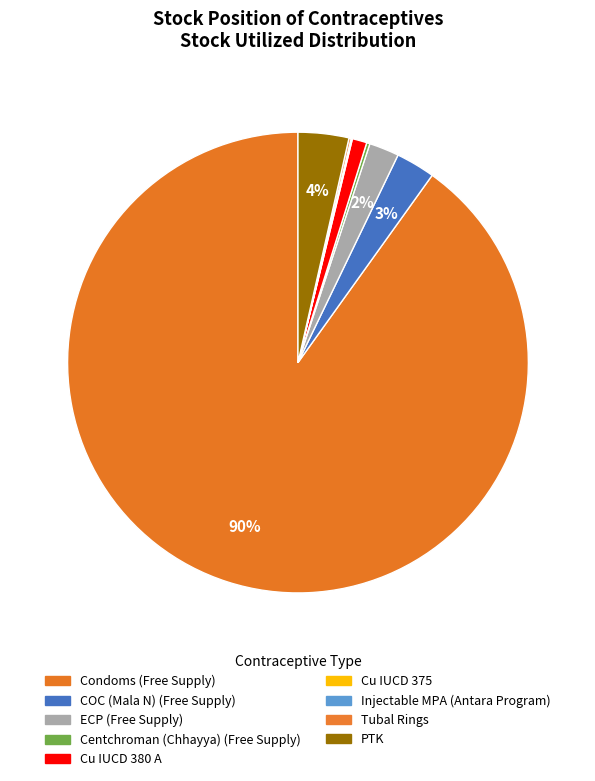

Does any single category account for the majority?

Yes